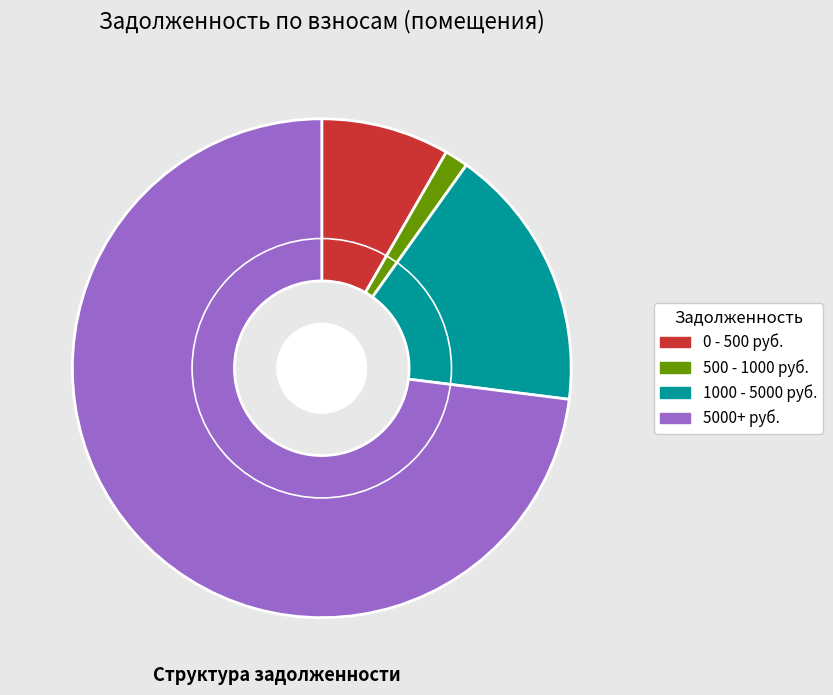

Which slice is the largest?

5000+ руб.